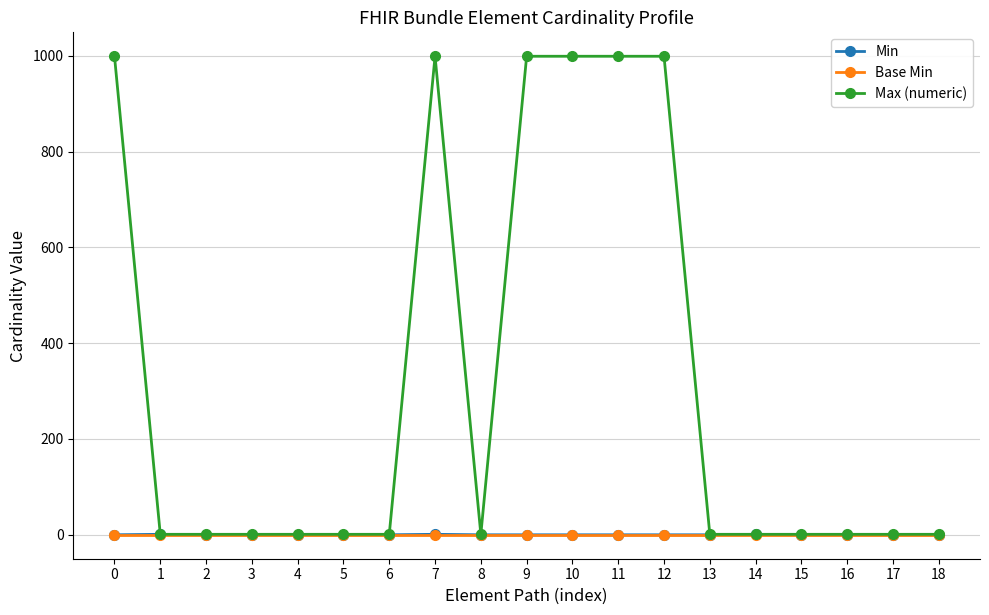

What is the difference between the highest and lowest values at 7?

999